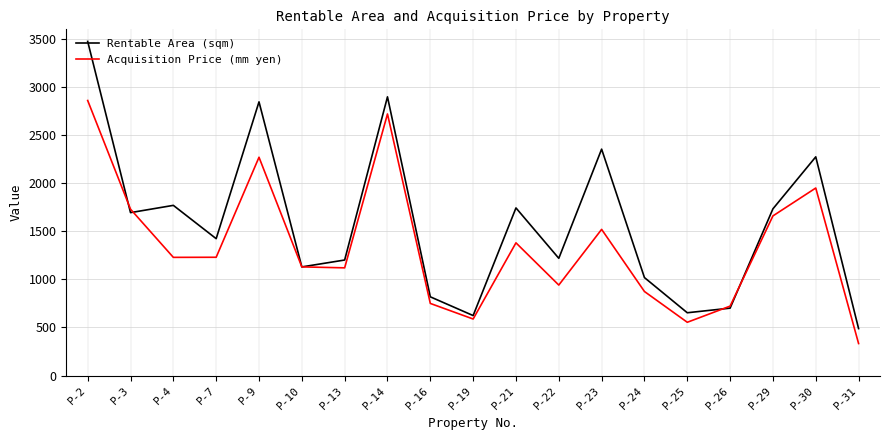

Where does the Rentable Area (sqm) series first go above 1423?

P-2